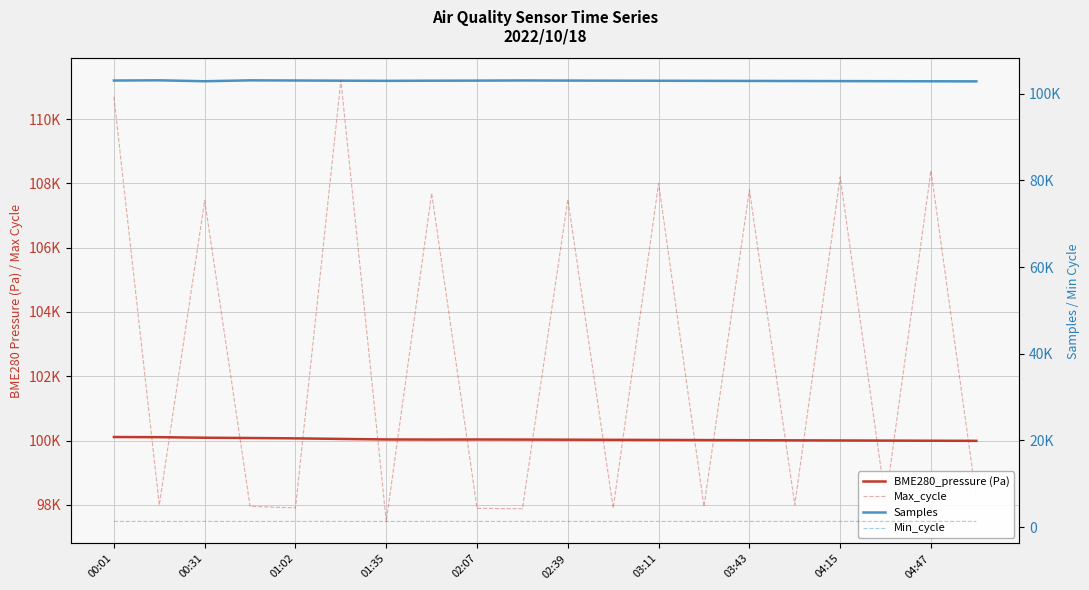

Where is the first local maximum for Min_cycle?

00:31